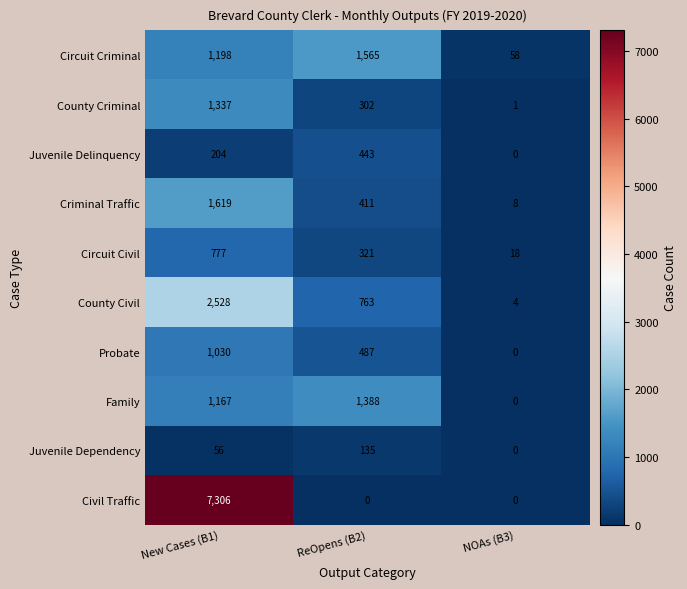

Which series has the largest total across all categories?

Civil Traffic